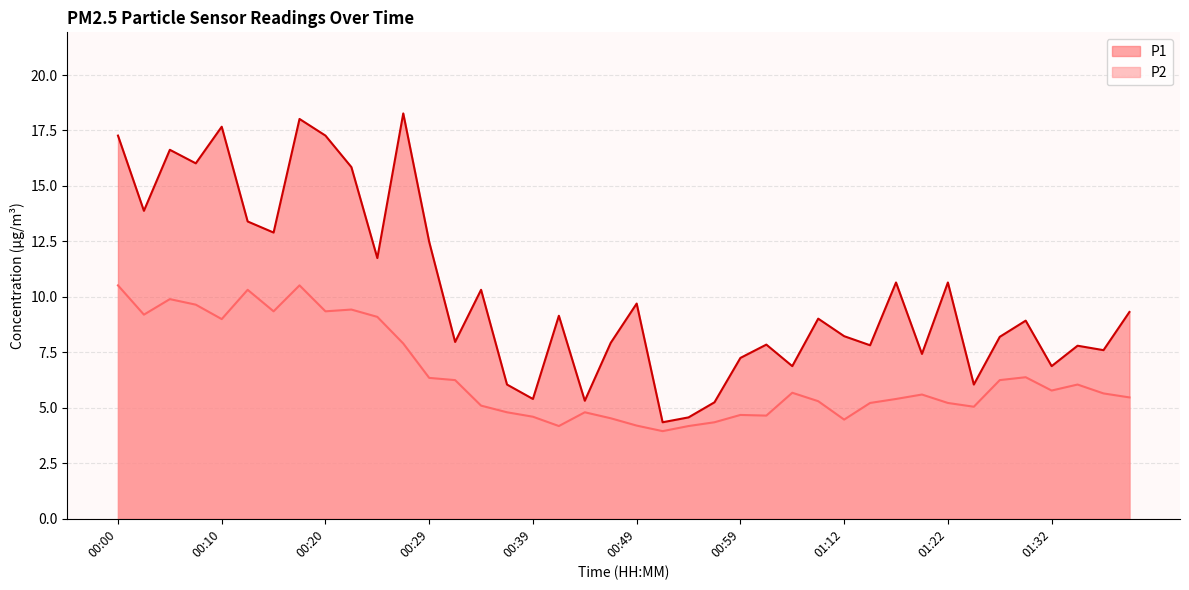

What position from the right is 00:54?

18